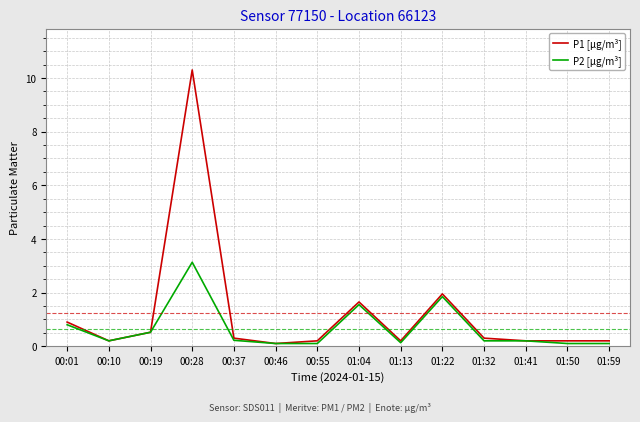

What is the sum of all P2 [µg/m³] values?

9.2